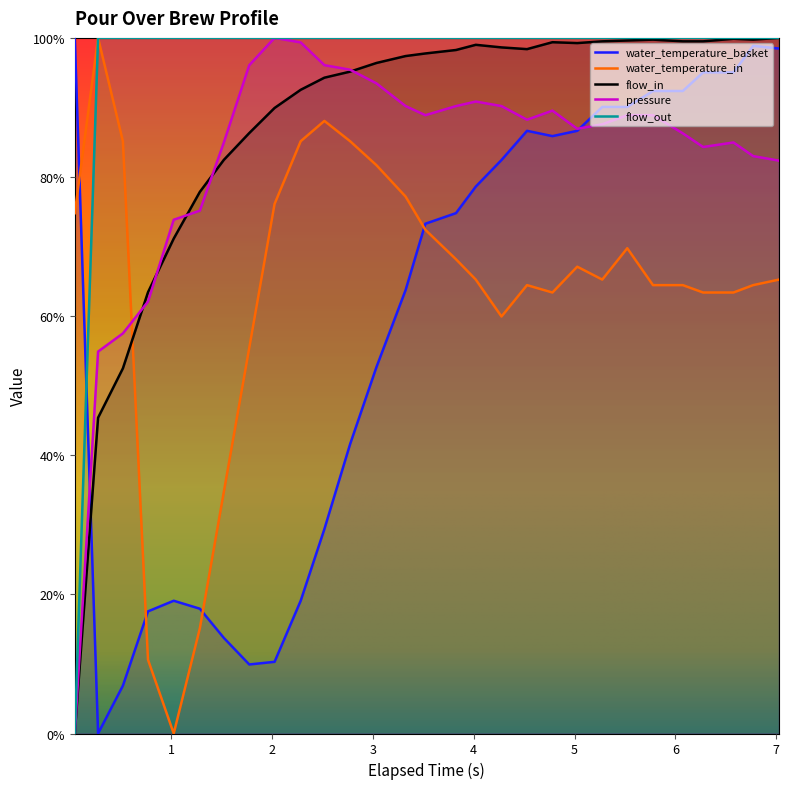

Reading left to right, what are all the values shown in this chart?

water_temperature_basket: 0.045=100.0	0.276=0.0	0.522=6.9	0.771=17.6	1.026=19.1	1.285=17.9	1.523=13.7	1.775=9.9	2.026=10.3	2.285=19.1	2.52=29.4	2.775=41.6	3.036=52.7	3.325=63.7	3.521=73.3	3.825=74.8	4.021=78.6	4.276=82.4	4.529=86.6	4.781=85.9	5.027=86.6	5.275=90.1	5.523=90.1	5.778=92.4	6.074=92.4	6.275=95.0	6.576=95.0	6.771=98.9	7.027=98.5
water_temperature_in: 0.045=74.8	0.276=100.0	0.522=85.1	0.771=10.6	1.026=0.0	1.285=15.1	1.523=34.7	1.775=55.4	2.026=76.1	2.285=85.1	2.52=88.1	2.775=85.1	3.036=81.7	3.325=77.2	3.521=72.4	3.825=68.2	4.021=65.3	4.276=59.9	4.529=64.5	4.781=63.4	5.027=67.1	5.275=65.3	5.523=69.8	5.778=64.5	6.074=64.5	6.275=63.4	6.576=63.4	6.771=64.5	7.027=65.3
flow_in: 0.045=0.0	0.276=45.4	0.522=52.5	0.771=63.4	1.026=71.1	1.285=77.9	1.523=82.5	1.775=86.3	2.026=89.9	2.285=92.5	2.52=94.3	2.775=95.1	3.036=96.4	3.325=97.4	3.521=97.8	3.825=98.3	4.021=99.0	4.276=98.6	4.529=98.4	4.781=99.4	5.027=99.3	5.275=99.5	5.523=99.6	5.778=99.8	6.074=99.5	6.275=99.5	6.576=99.9	6.771=99.8	7.027=100.0
pressure: 0.045=0.0	0.276=54.9	0.522=57.5	0.771=62.1	1.026=73.9	1.285=75.2	1.523=85.0	1.775=96.1	2.026=100.0	2.285=99.3	2.52=96.1	2.775=95.4	3.036=93.5	3.325=90.2	3.521=88.9	3.825=90.2	4.021=90.8	4.276=90.2	4.529=88.2	4.781=89.5	5.027=86.9	5.275=87.6	5.523=88.9	5.778=88.9	6.074=86.3	6.275=84.3	6.576=85.0	6.771=83.0	7.027=82.4
flow_out: 0.045=0.0	0.276=100.0	0.522=100.0	0.771=100.0	1.026=100.0	1.285=100.0	1.523=100.0	1.775=100.0	2.026=100.0	2.285=100.0	2.52=100.0	2.775=100.0	3.036=100.0	3.325=100.0	3.521=100.0	3.825=100.0	4.021=100.0	4.276=100.0	4.529=100.0	4.781=100.0	5.027=100.0	5.275=100.0	5.523=100.0	5.778=100.0	6.074=100.0	6.275=100.0	6.576=100.0	6.771=100.0	7.027=100.0